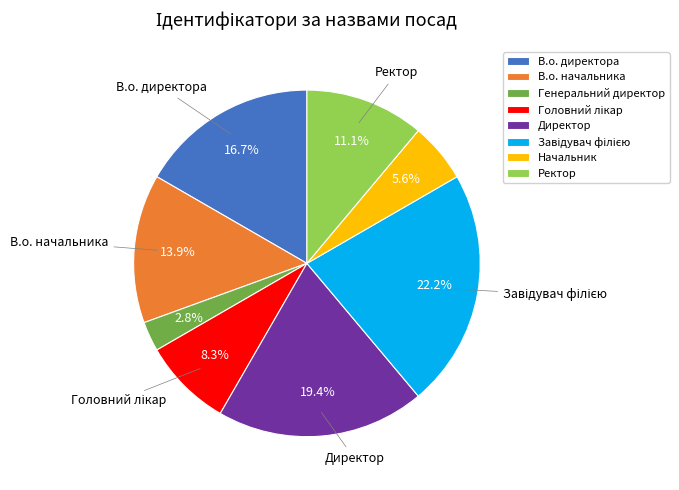

To the nearest percent, what percentage of the pie is Директор?

19%